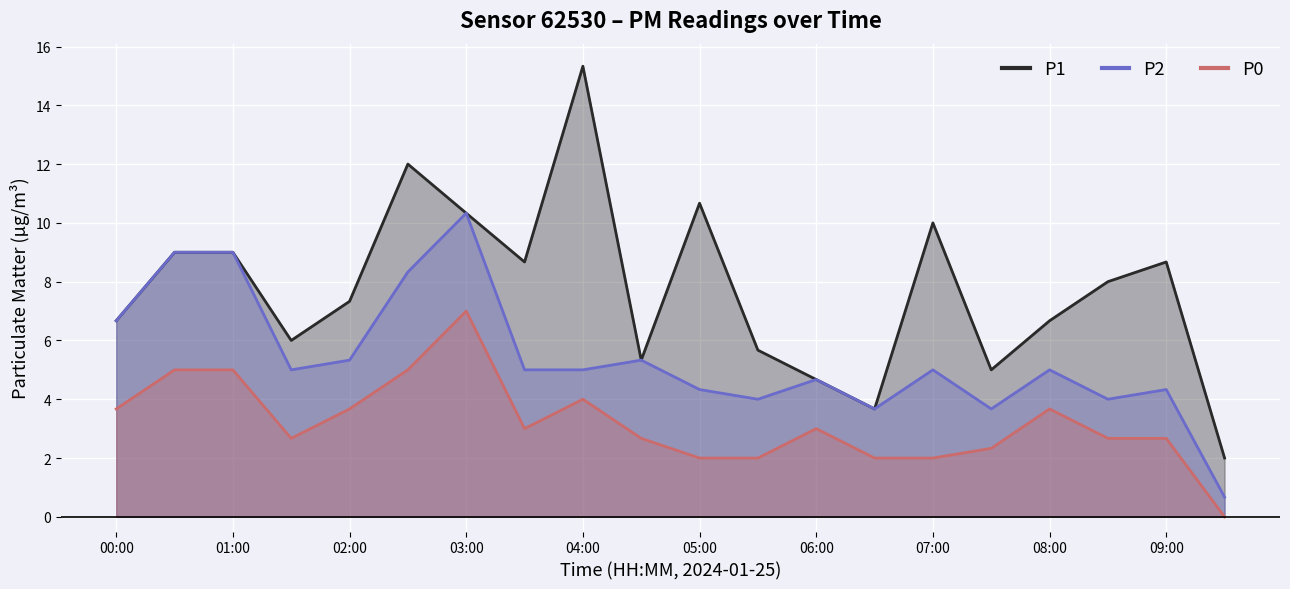

Which series has the widest spread of values?

P1